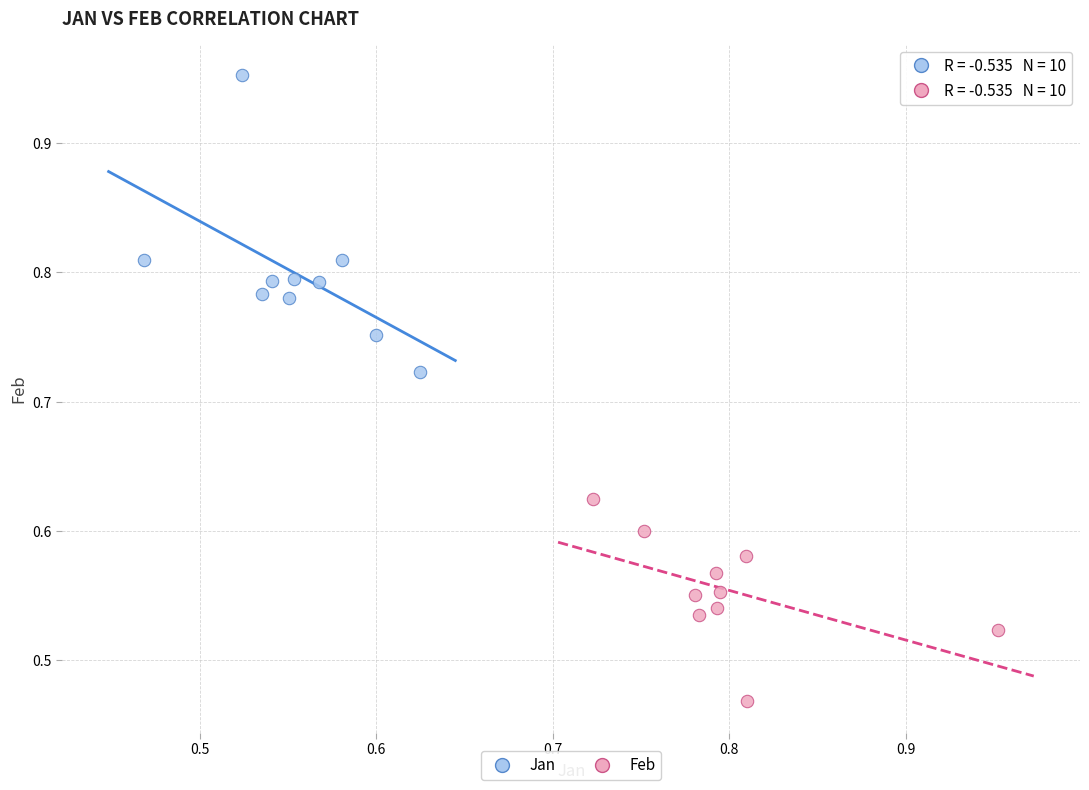

Which series has the widest spread of Y values?

Jan